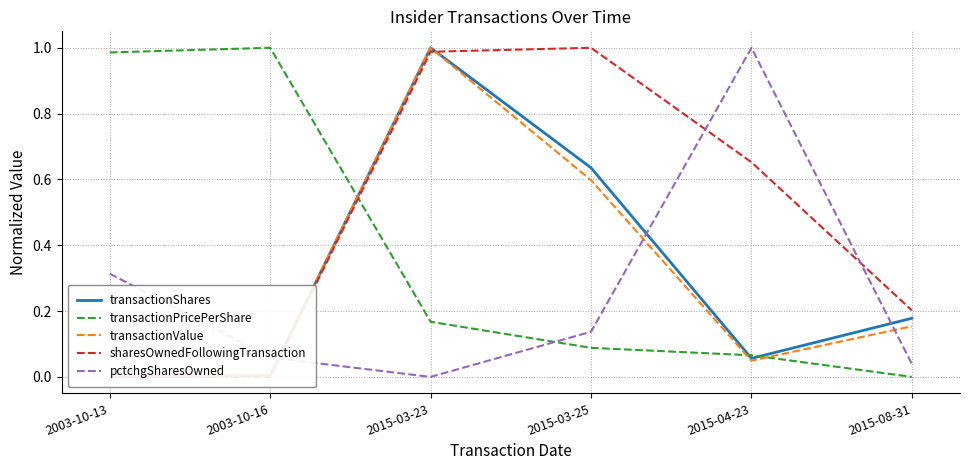

Which series ends up on top after the final intersection of sharesOwnedFollowingTransaction and pctchgSharesOwned?

sharesOwnedFollowingTransaction